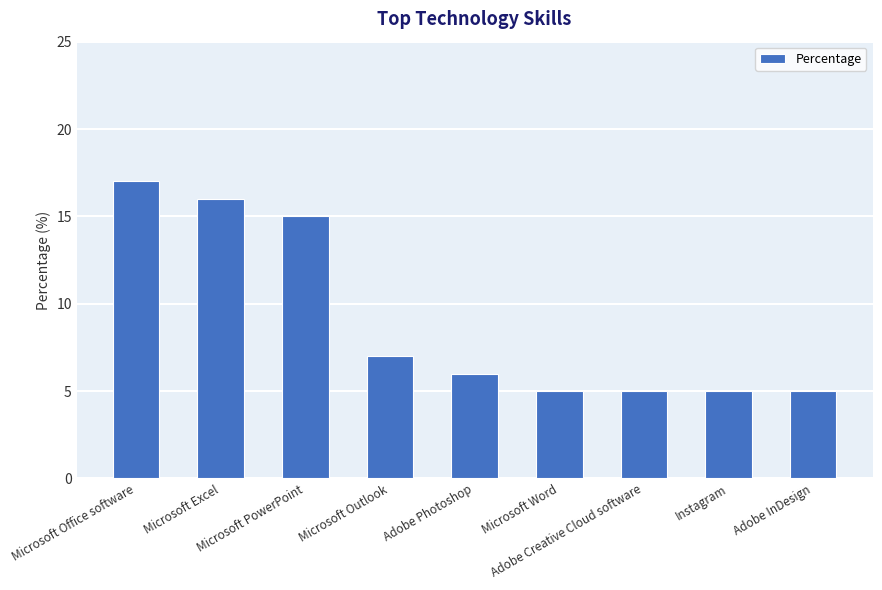

The chart shows a value of 2 at Adobe InDesign. True or false?

False